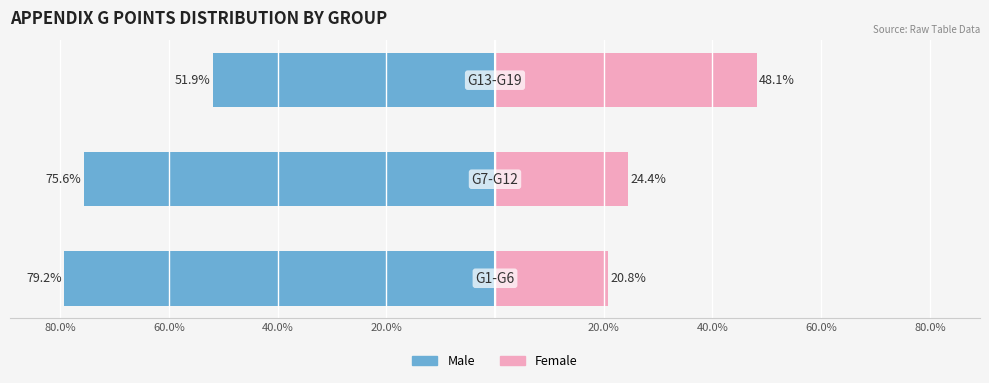

What is the average value of the Female series?

31.1